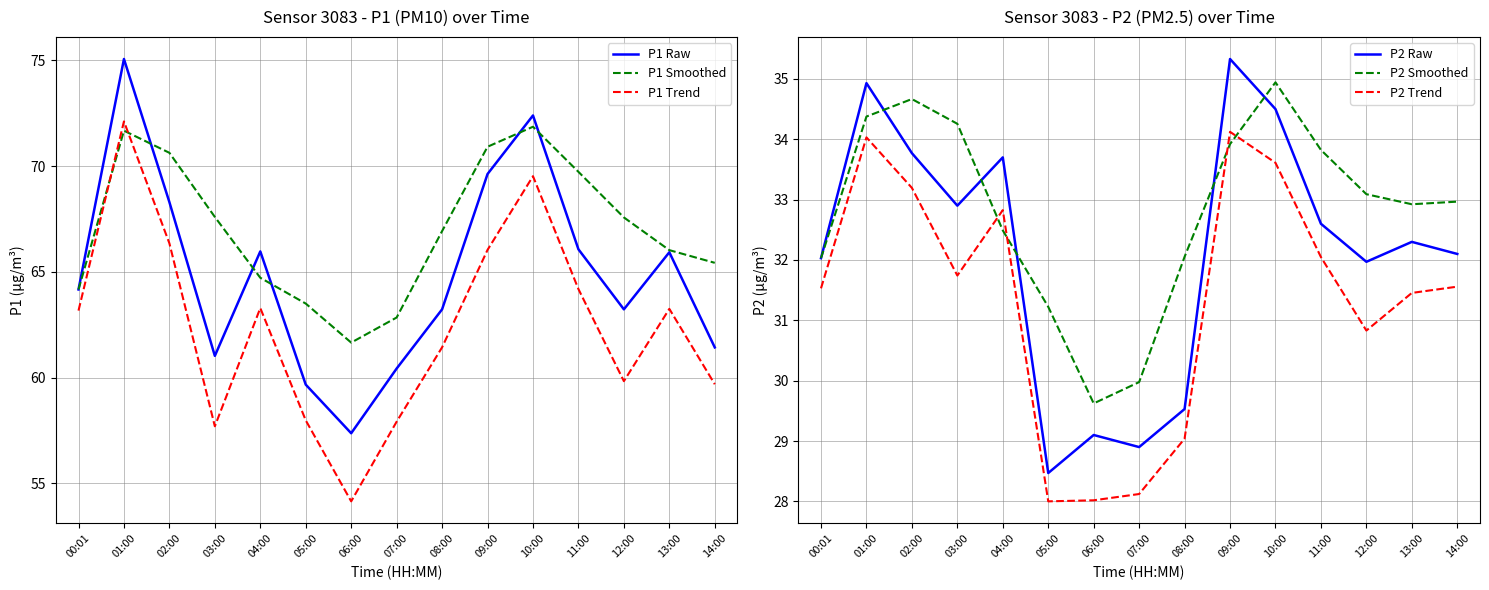

True or false: P2 Smoothed and P1 Smoothed intersect in this chart.

False